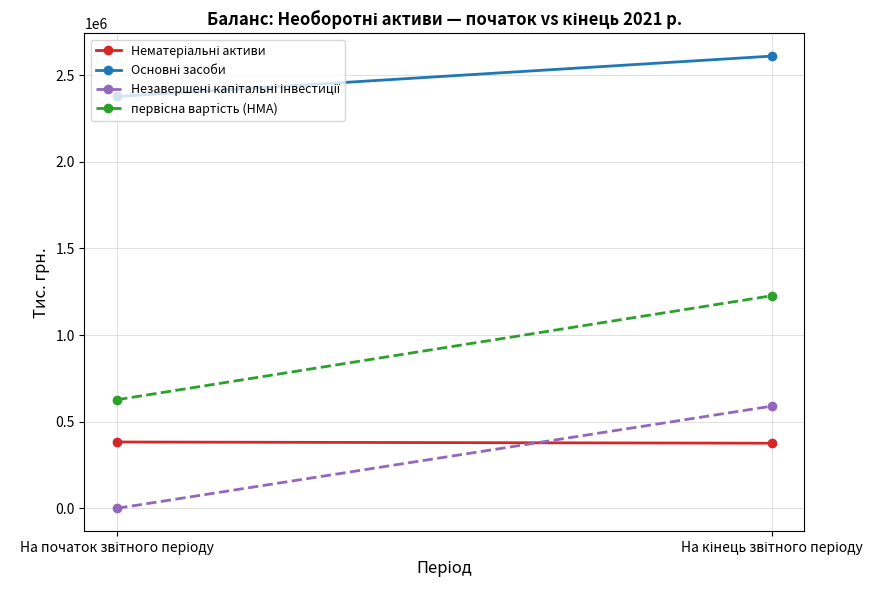

What is the highest value of the Незавершені капітальні інвестиції series?

589507.0